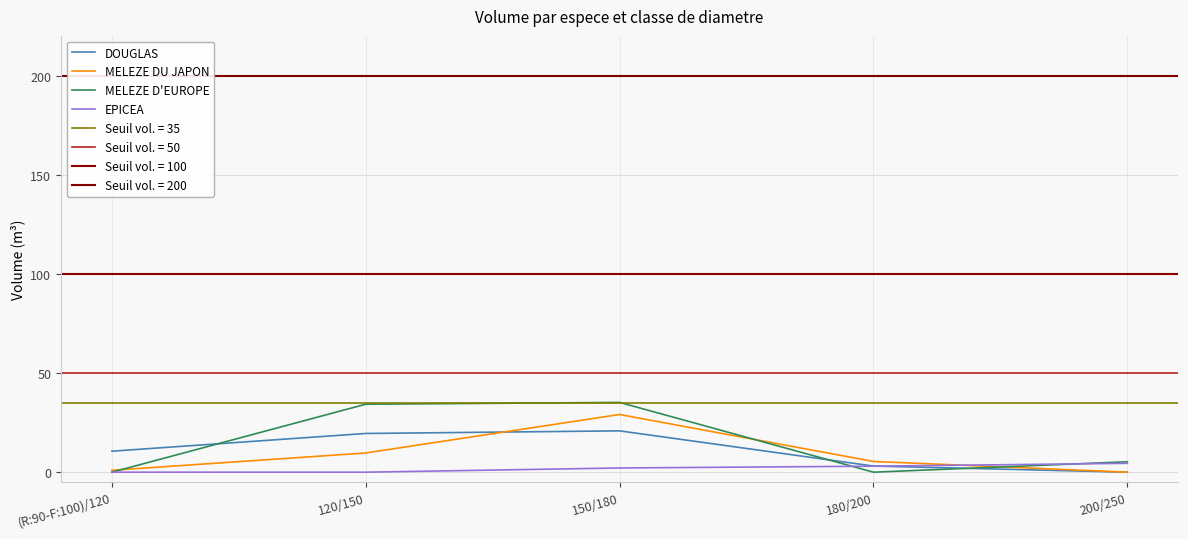

What is the maximum value for MELEZE D'EUROPE?

35.2